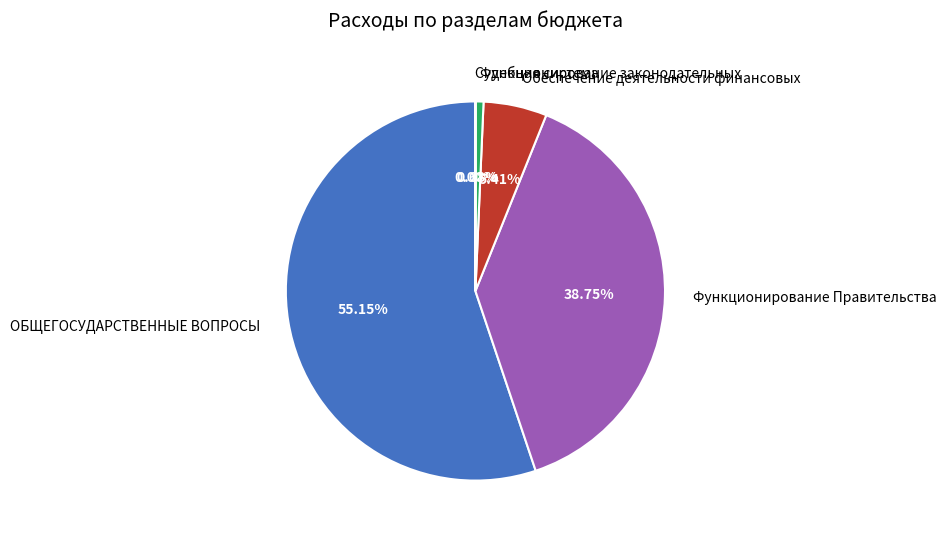

Which category has the biggest portion of the pie?

ОБЩЕГОСУДАРСТВЕННЫЕ ВОПРОСЫ